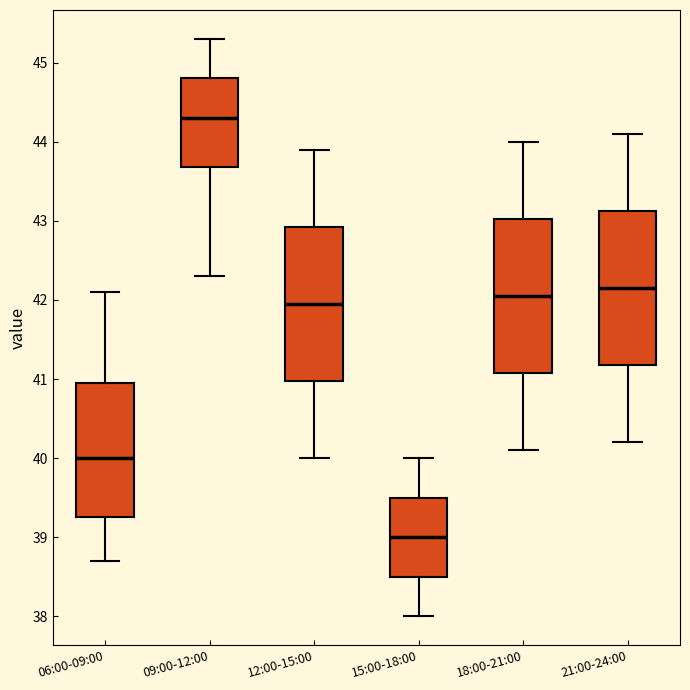

Reading left to right, transcribe this box plot: for each box, give where its median line is, the range the box spans, and where its two whiskers end, as read against the y-axis. The values are not printed on the chart, so give them approximately, as read against the axis.

06:00-09:00: median 40.0, box 39.3 to 41.0, whiskers 38.7 to 42.1
09:00-12:00: median 44.3, box 43.7 to 44.8, whiskers 42.3 to 45.3
12:00-15:00: median 42.0, box 41.0 to 42.9, whiskers 40.0 to 43.9
15:00-18:00: median 39.0, box 38.5 to 39.5, whiskers 38.0 to 40.0
18:00-21:00: median 42.1, box 41.1 to 43.0, whiskers 40.1 to 44.0
21:00-24:00: median 42.2, box 41.2 to 43.1, whiskers 40.2 to 44.1